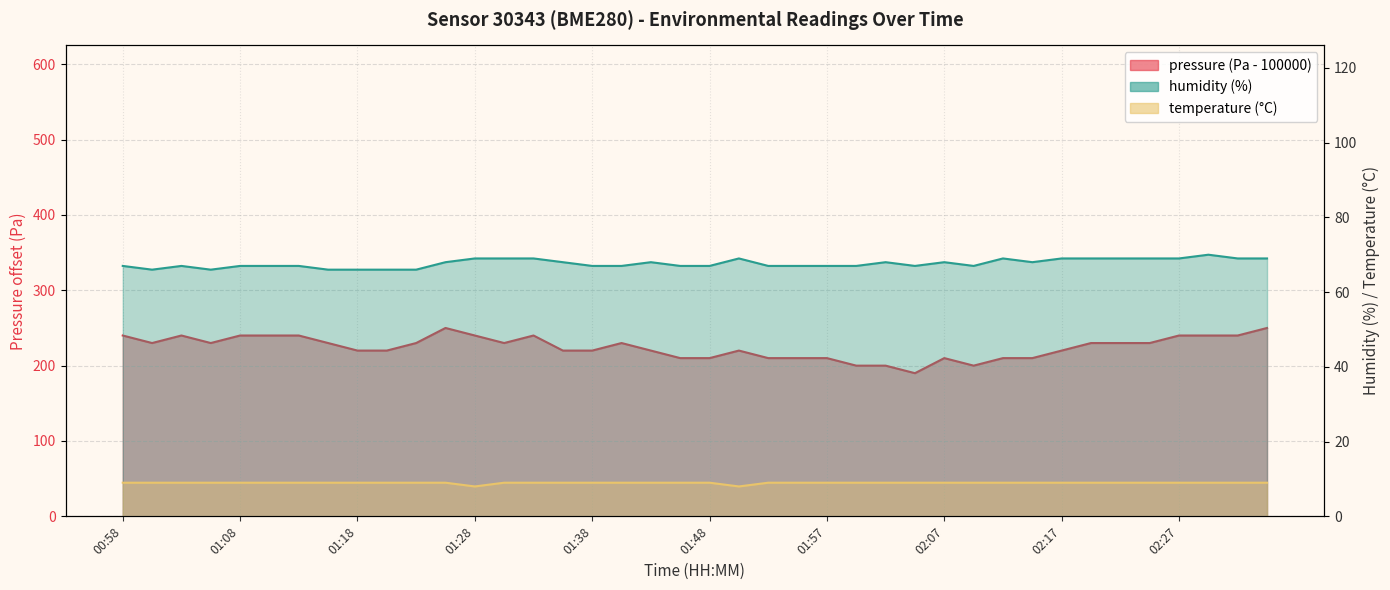

Where does the pressure series first go above 230?

00:58